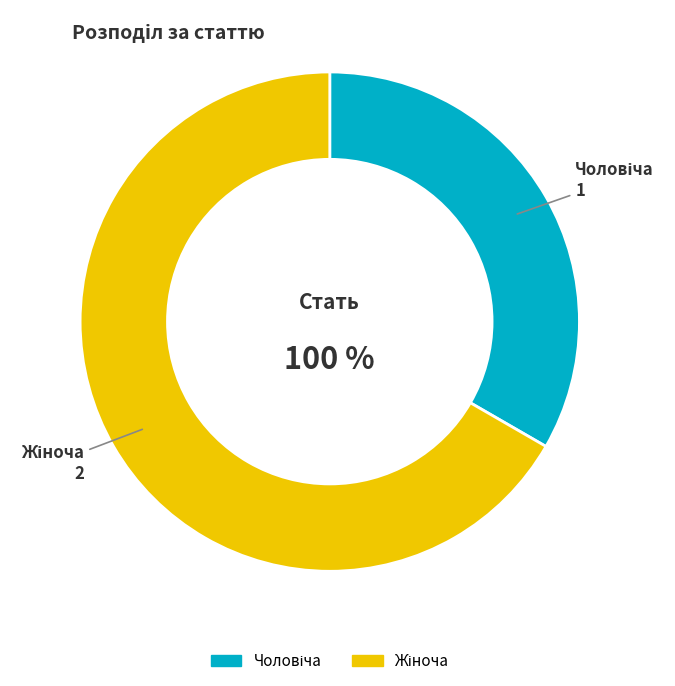

Does Чоловіча account for over 50% of the chart?

No